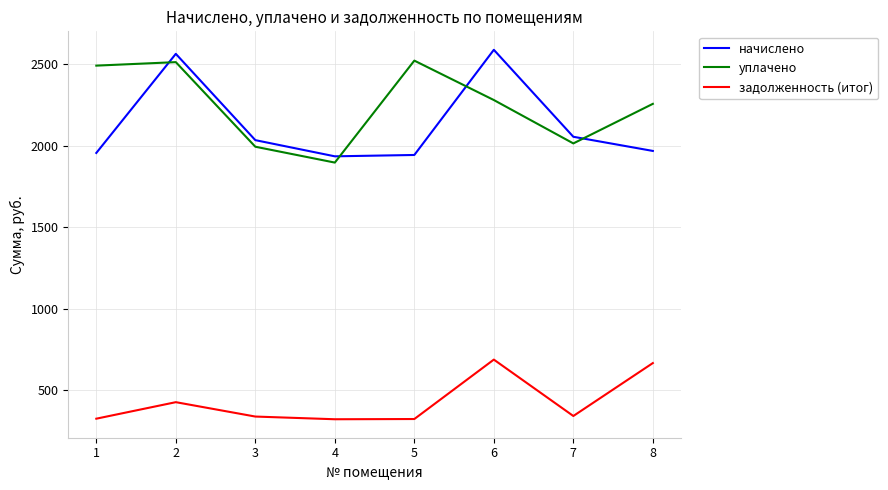

At how many categories does at least one series exceed 1660?

8